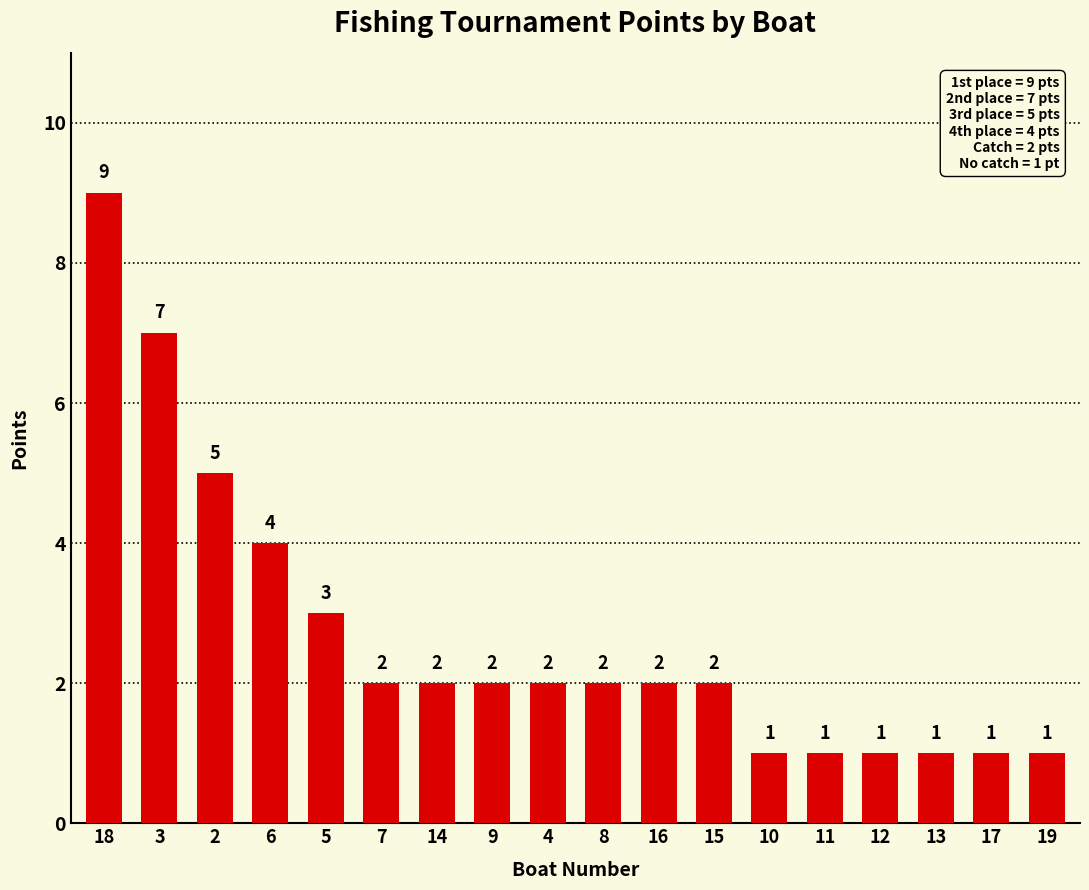

What position from the left is 4?

9